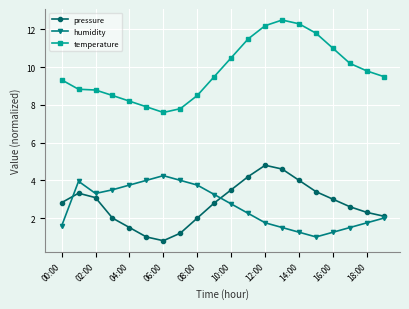

What is the smallest value displayed?

0.8